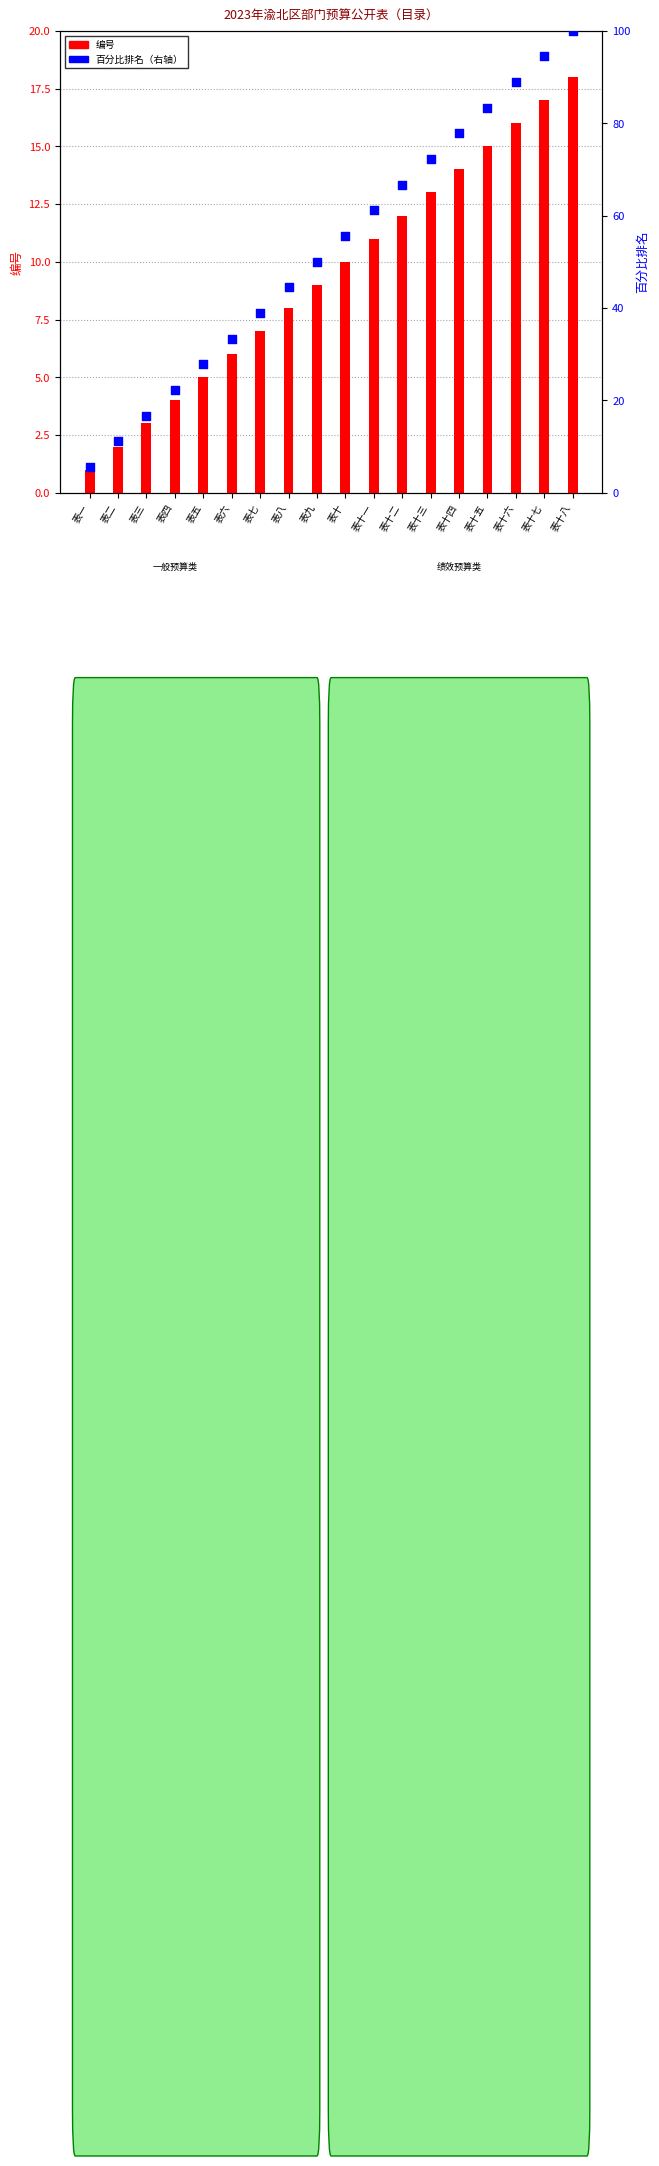

At which category is the sum across all series the highest?

表十八